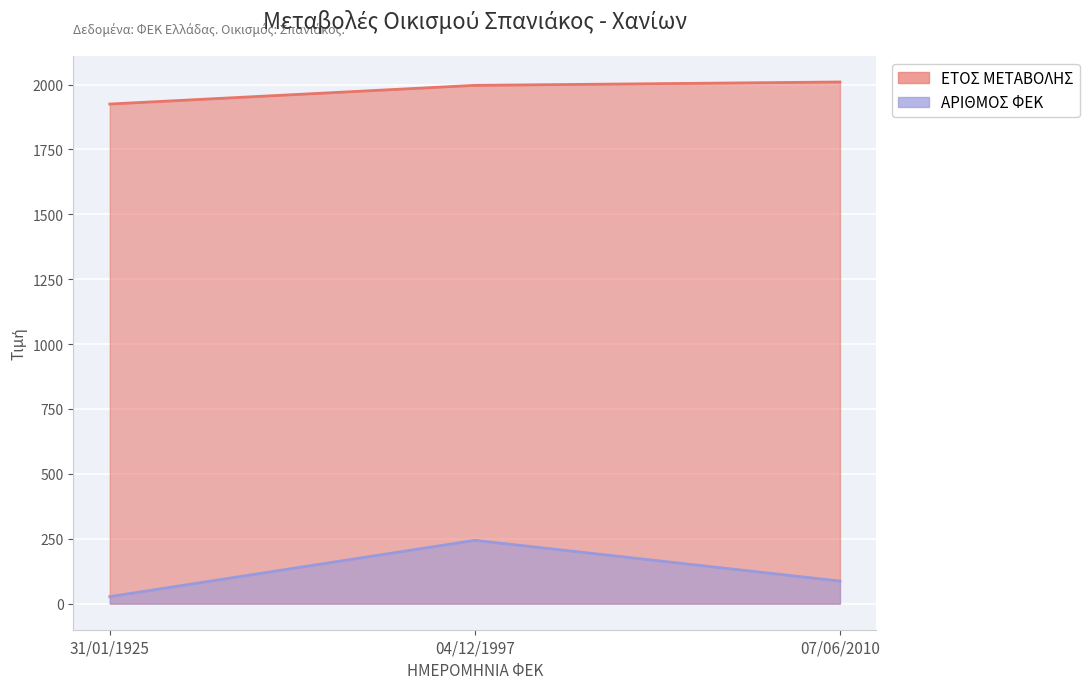

What value does the ΕΤΟΣ ΜΕΤΑΒΟΛΗΣ series have at 04/12/1997, to the nearest 10?

2000